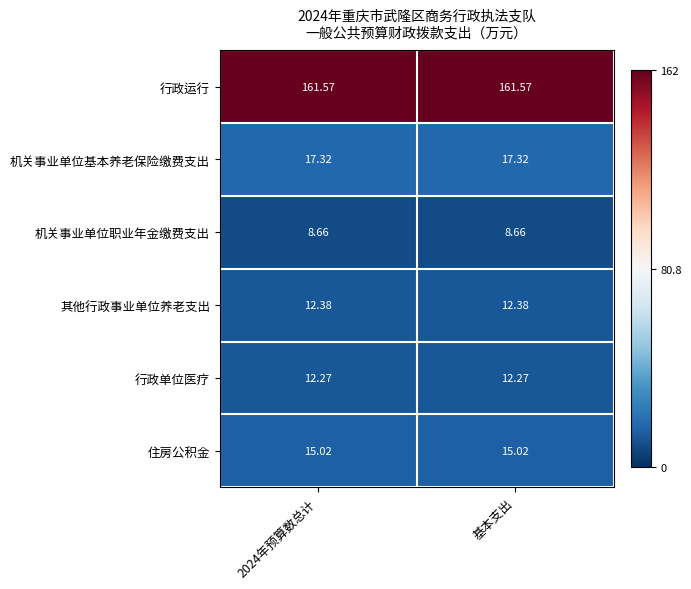

List the series in order of their peak value, lowest first.

机关事业单位职业年金缴费支出, 行政单位医疗, 其他行政事业单位养老支出, 住房公积金, 机关事业单位基本养老保险缴费支出, 行政运行